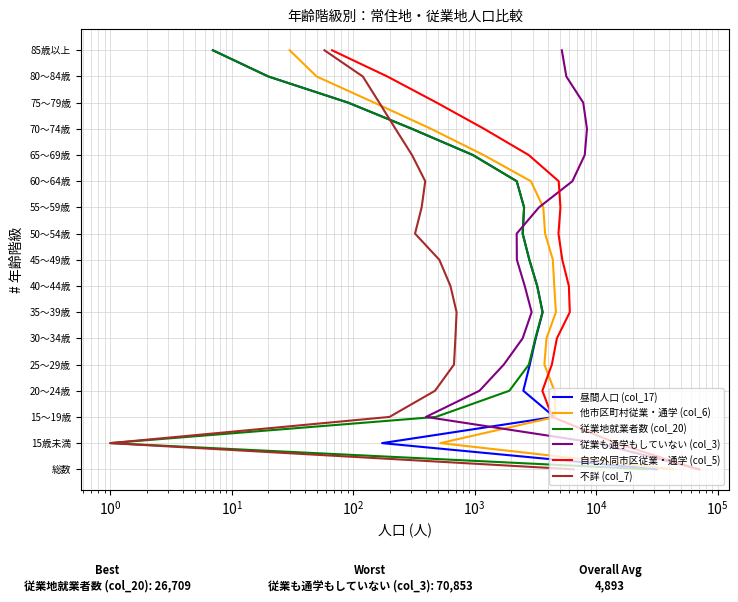

Rank the series at $\mathdefault{10^{2}}$ from lowest to highest value.

昼間人口 (col_17), 他市区町村従業・通学 (col_6), 従業地就業者数 (col_20), 従業も通学もしていない (col_3), 自宅外同市区従業・通学 (col_5), 不詳 (col_7)